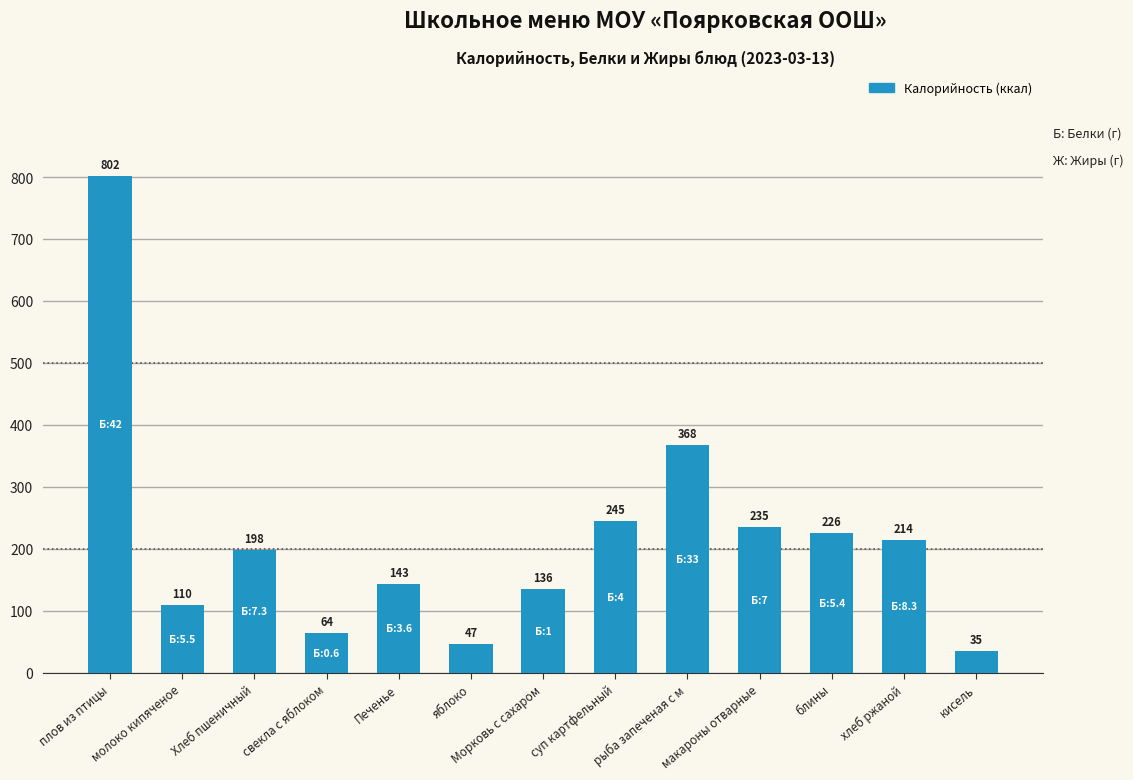

What is the change in value from Хлеб пшеничный to рыба запеченая с м?

+170